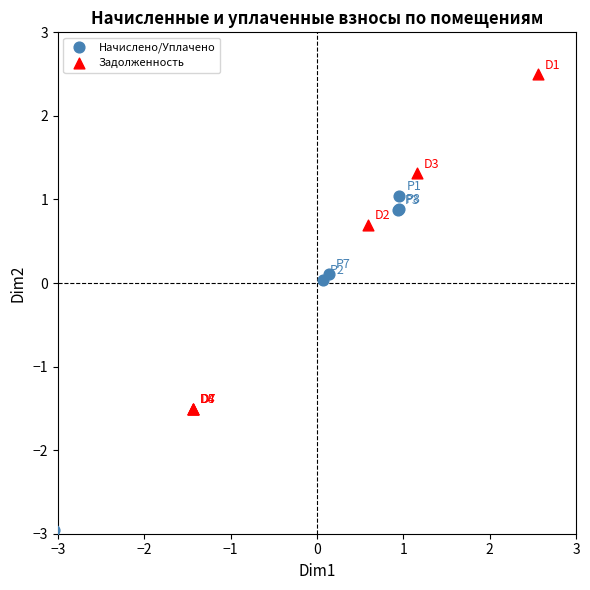

What are all the series names shown in the legend?

Начислено/Уплачено, Задолженность